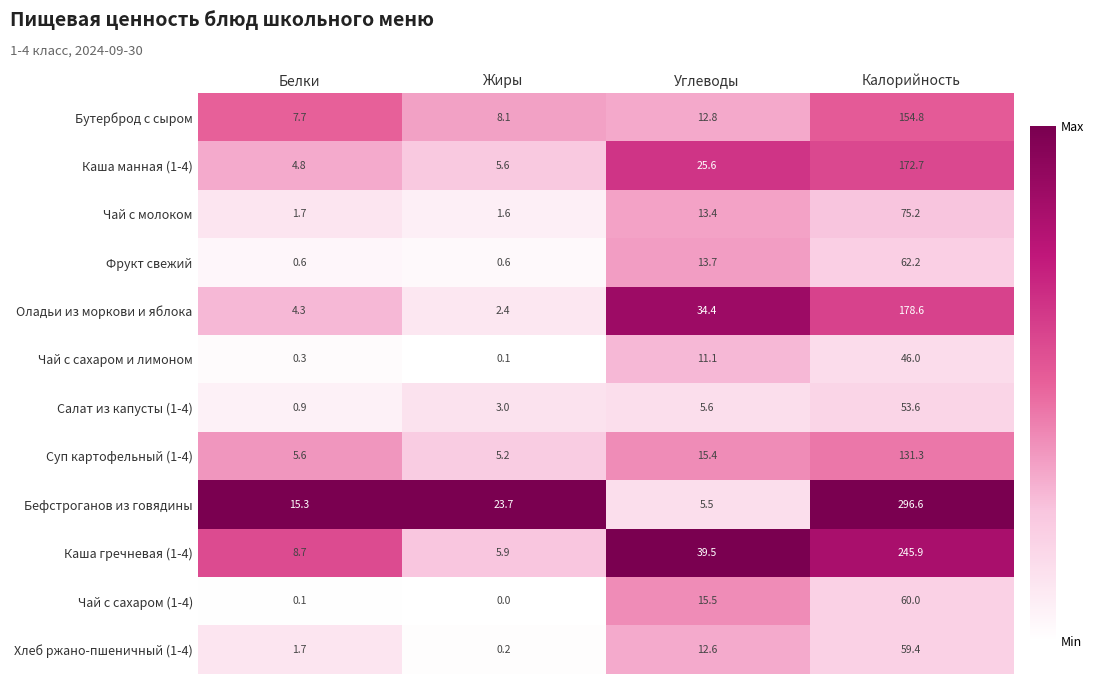

The Бутерброд с сыром series shows 264.1 at Калорийность. True or false?

False